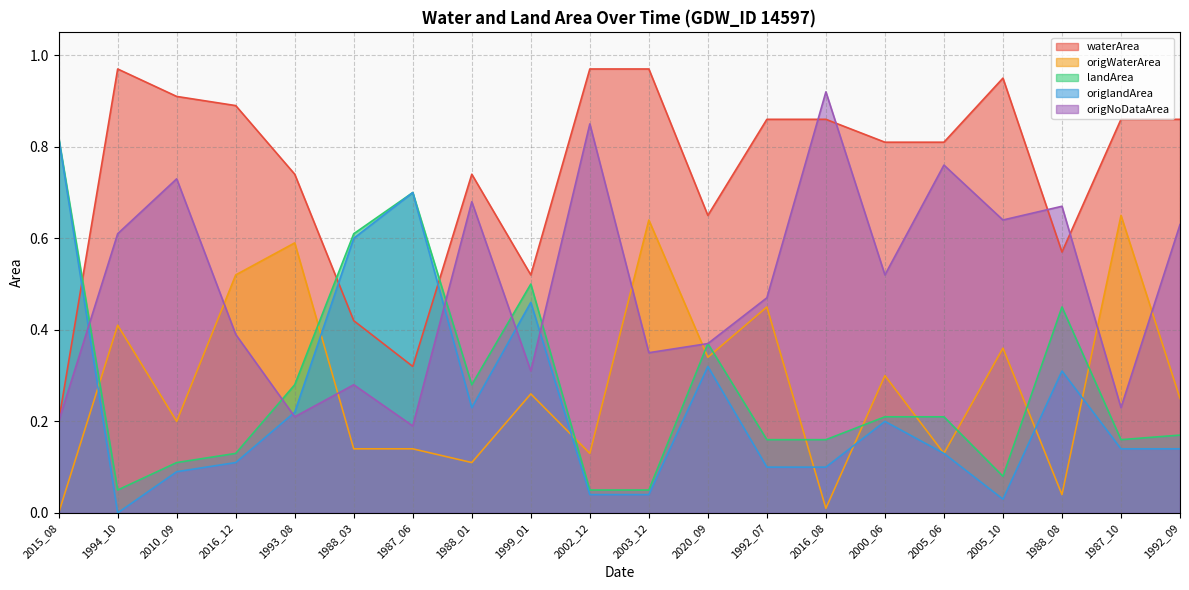

At which category does landArea reach its first local peak?

1987_06